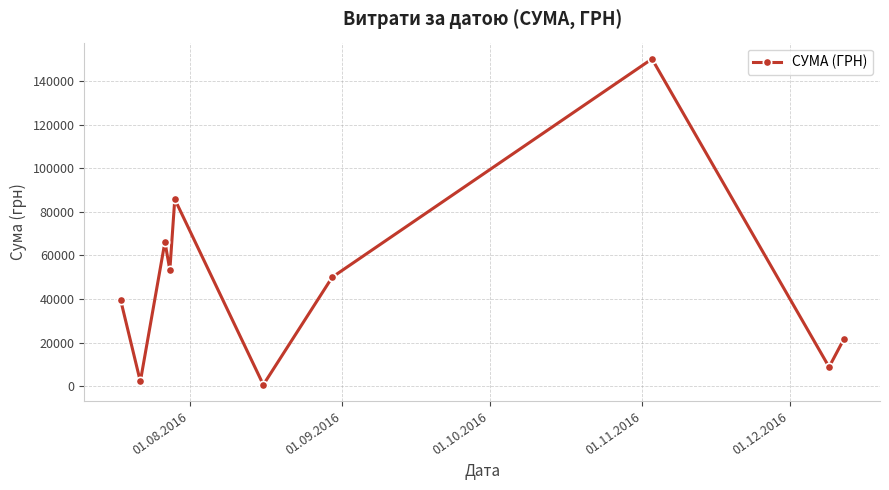

What is the maximum value shown in the chart?

150216.7